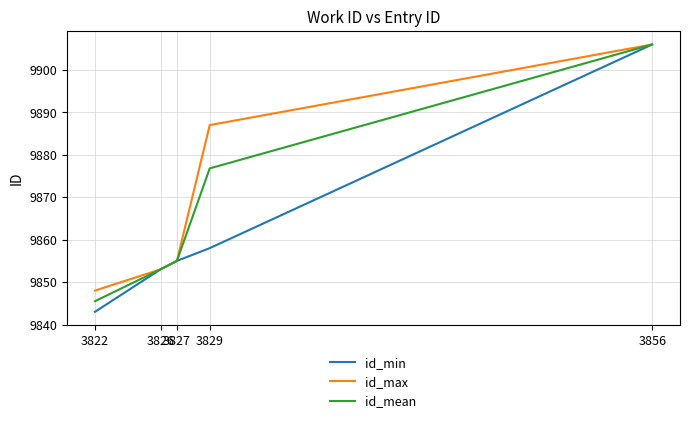

List the series in order of their overall mean, lowest first.

id_min, id_mean, id_max